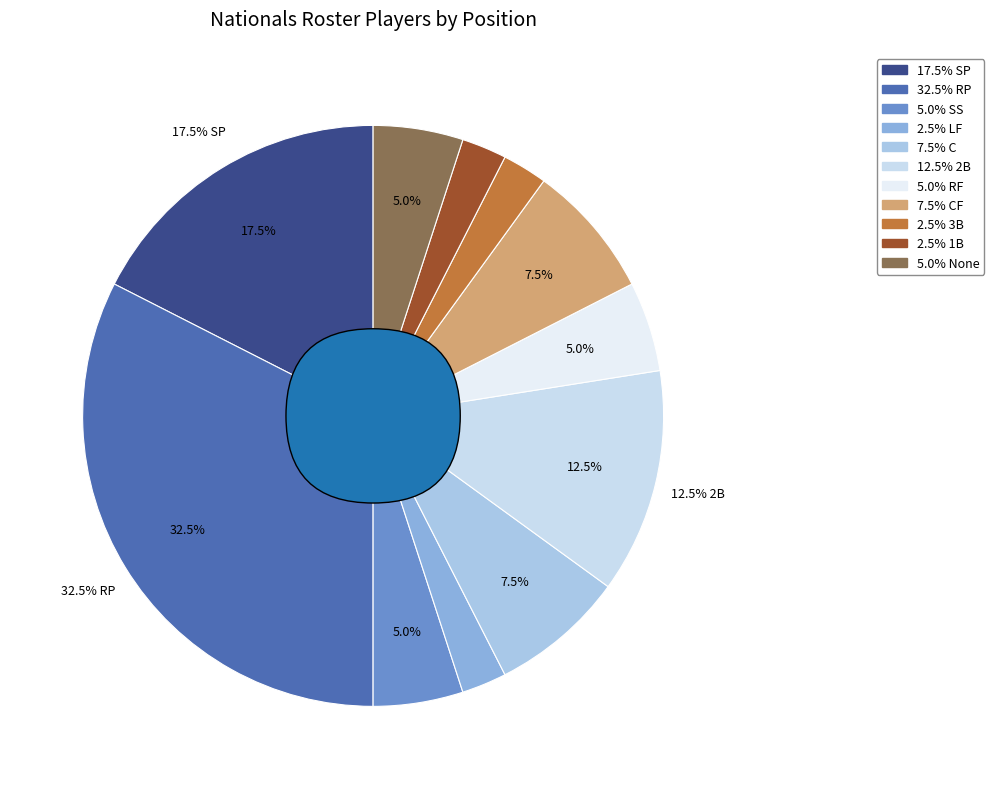

How many segments does this pie chart have?

11